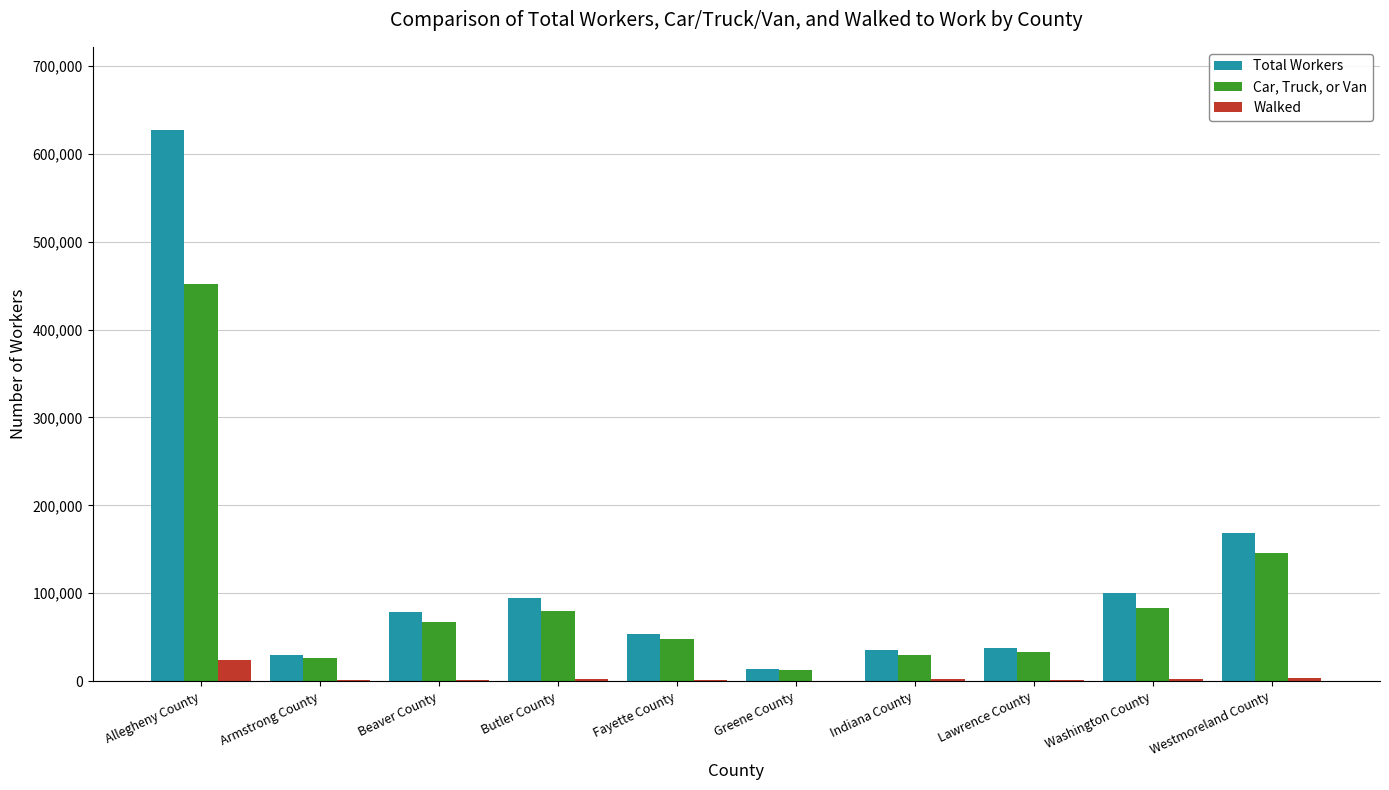

What are all the series names shown in the legend?

Total Workers, Car, Truck, or Van, Walked